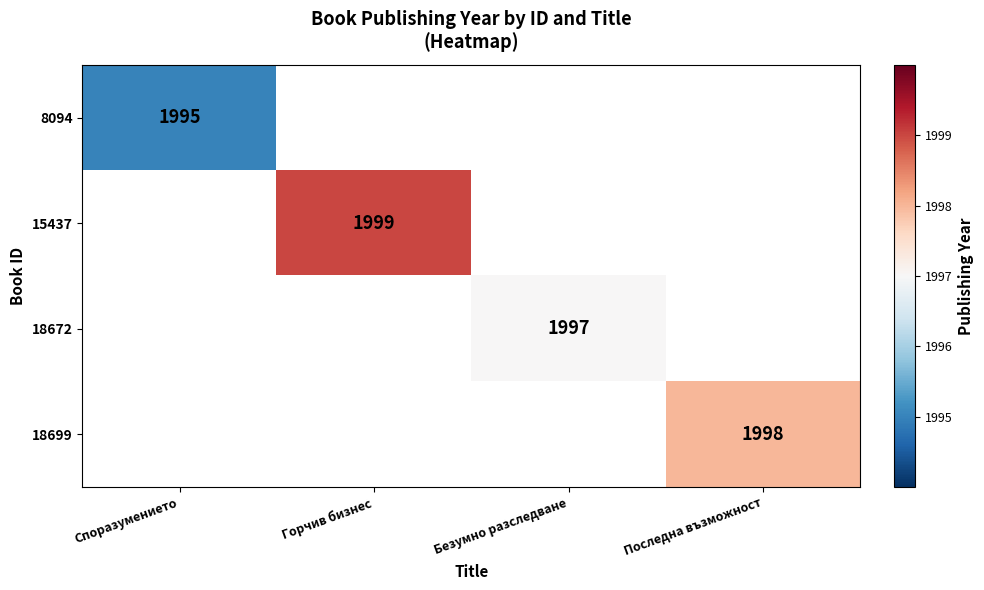

Is the value of 15437 at Горчив бизнес greater than the value of 18672 at Безумно разследване?

Yes